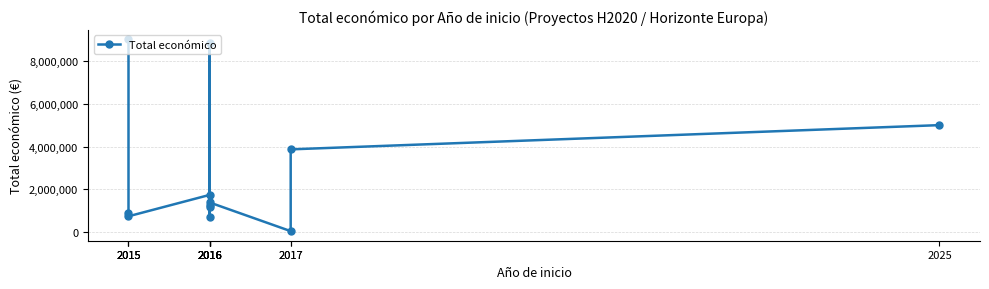

How many lines are shown in the chart?

1